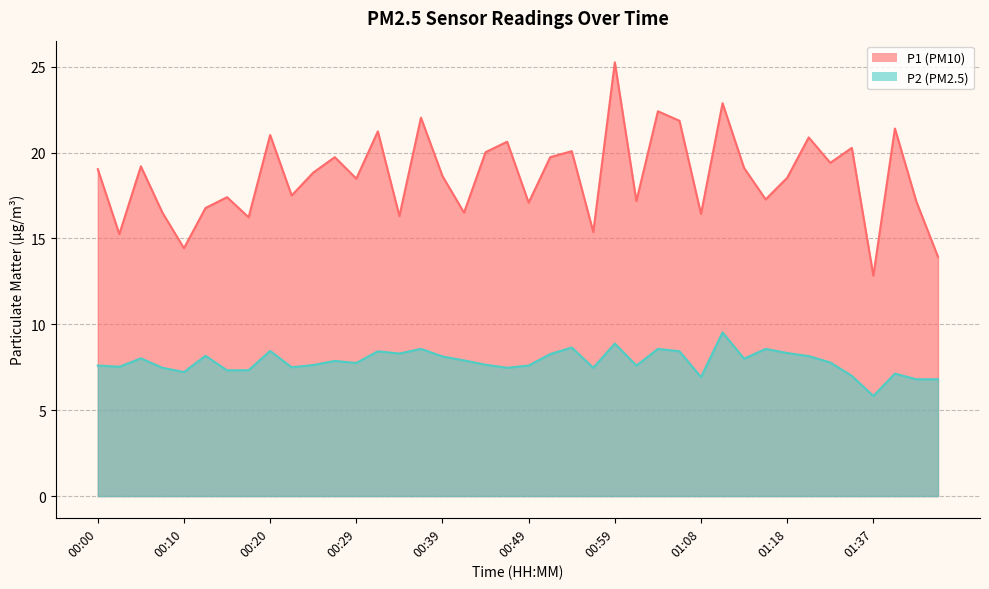

At how many categories does at least one series exceed 15?

37